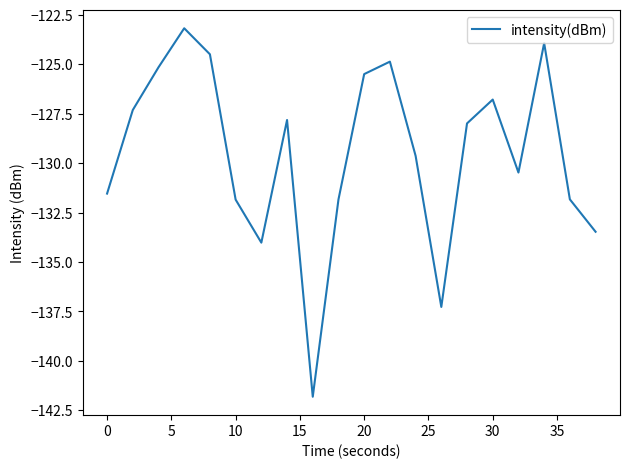

How many distinct data groups are displayed?

1